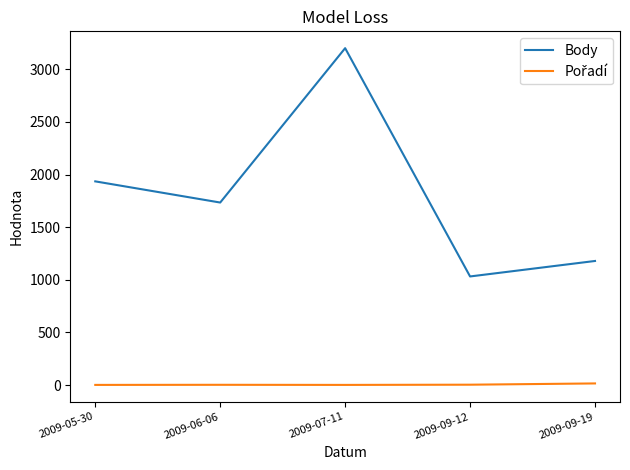

Which series has the widest spread of values?

Body